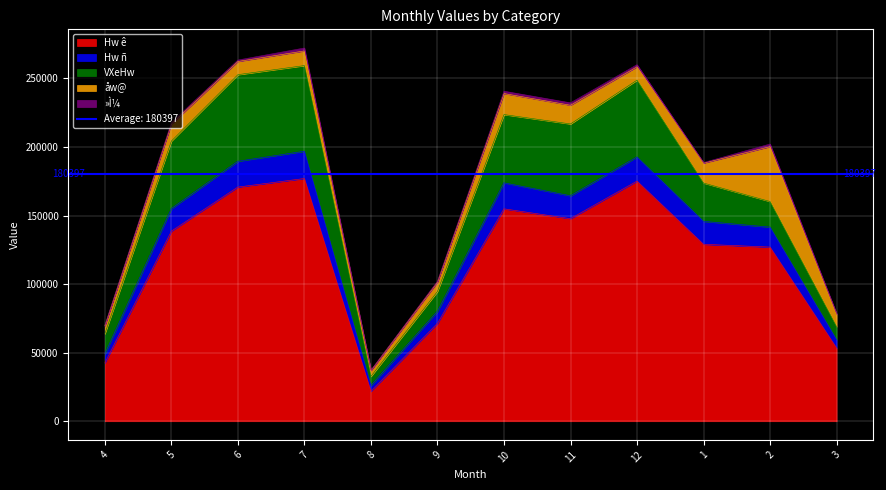

Reading left to right, what are all the values shown in this chart?

Hw ê: 42498	138579	170745	176994	21845	71321	154877	147713	175096	129026	126986	53433
Hw ñ: 6700	16496	18817	19886	4261	8877	18976	16695	17644	16703	14551	6022
VXeHw: 14506	49192	63133	62441	6577	14401	49742	52350	55968	27946	18649	9509
åw@: 5768	12401	9619	10707	4274	6771	15346	13650	9712	14543	40034	8979
»Ì¼: 509	1147	1045	2117	175	748	1710	1762	1578	409	1919	688